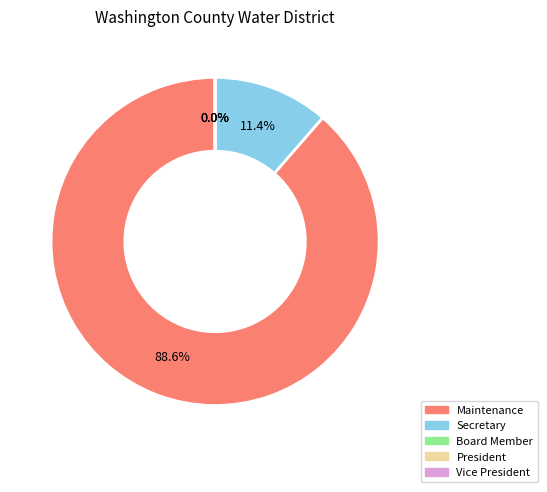

True or false: Board Member accounts for 6% of the total.

False